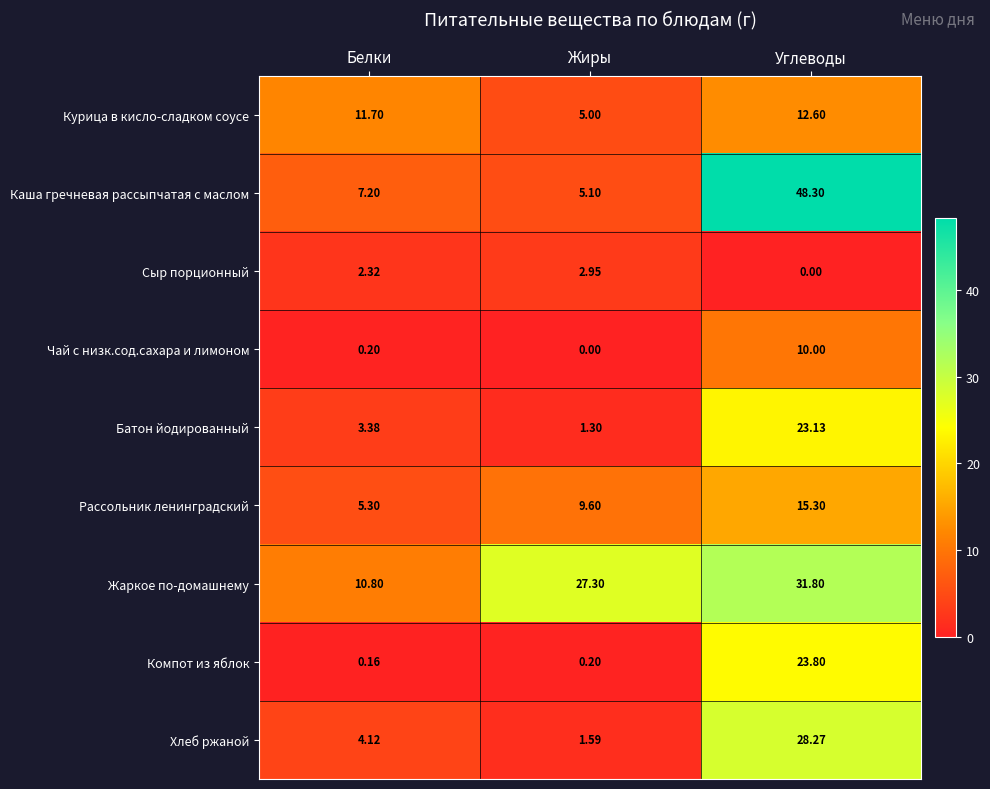

What is the maximum value shown in the chart?

48.3